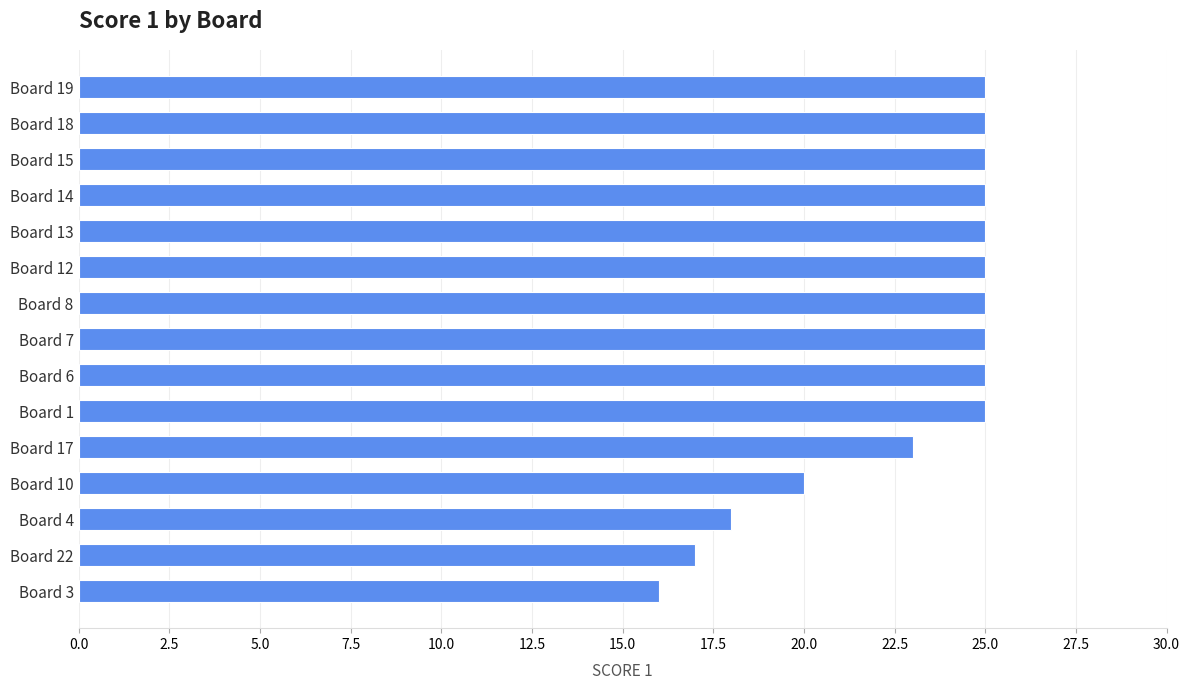

How many data points does each series have?

15